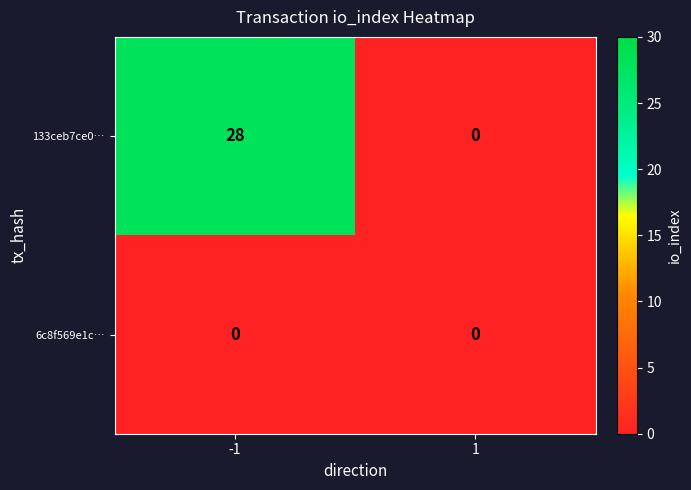

Rank the series by their average value, from lowest to highest.

6c8f569e1c…, 133ceb7ce0…